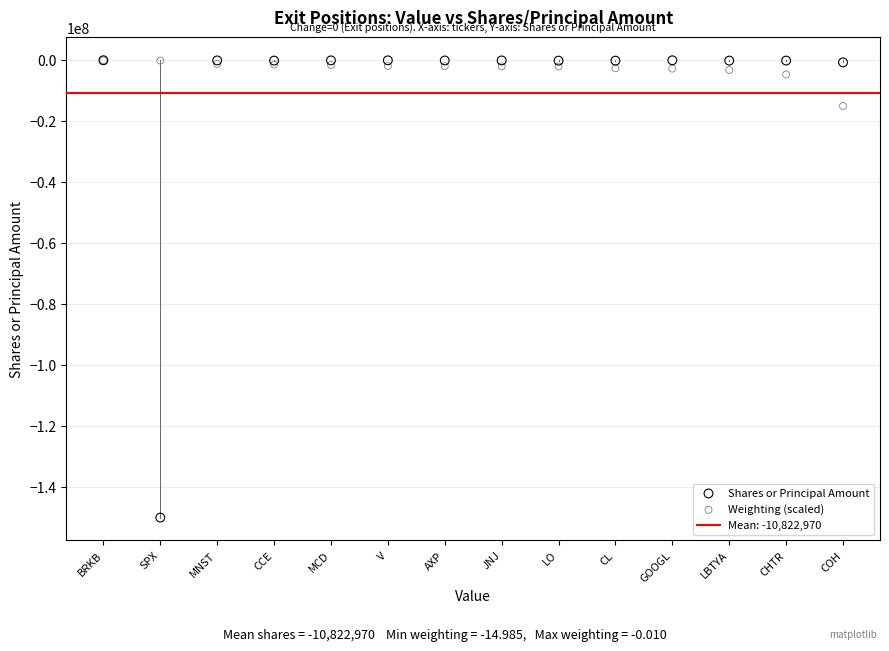

Across all series, what Y value is closest to -75000115?

-14985000.0